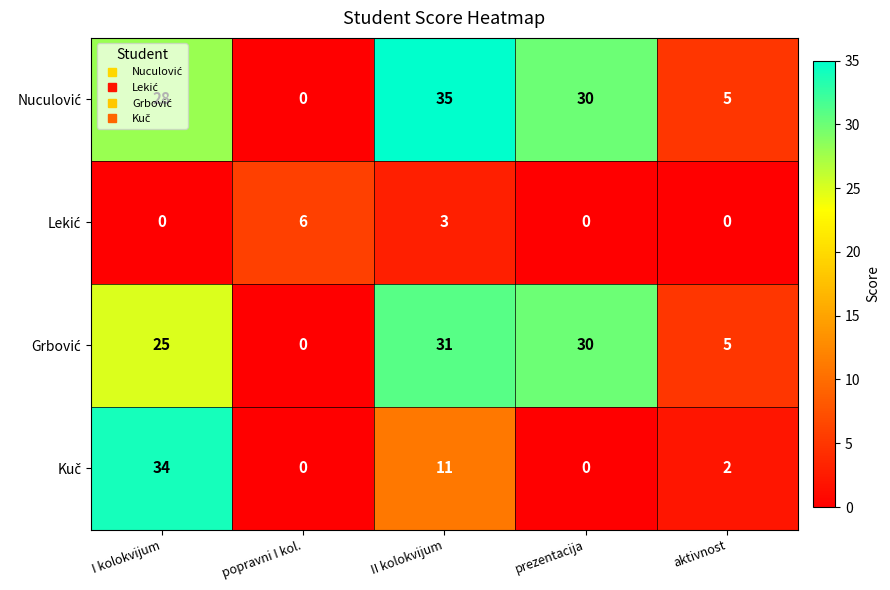

What is the greatest value displayed?

35